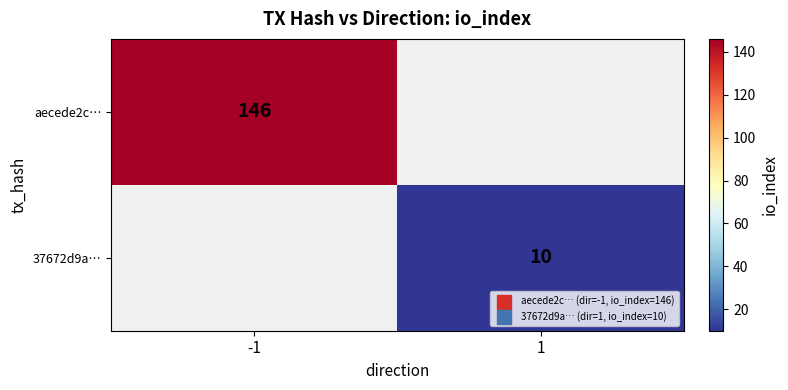

Is the value of 37672d9a… at 1 greater than the value of aecede2c… at -1?

No